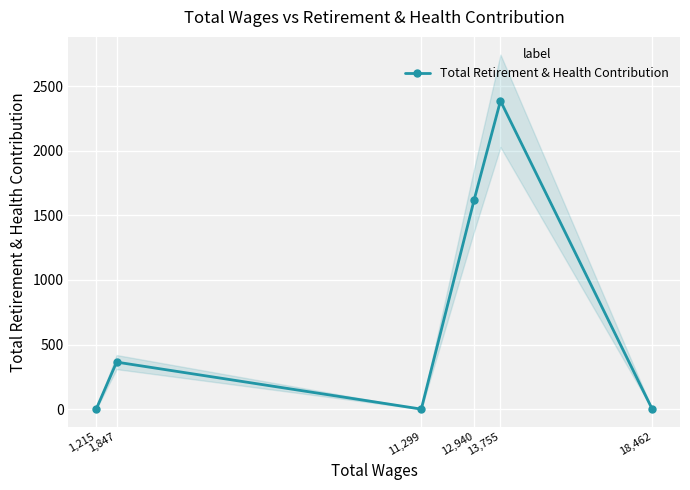

The value of Total Retirement & Health Contribution at 13,755 is 2387. True or false?

True